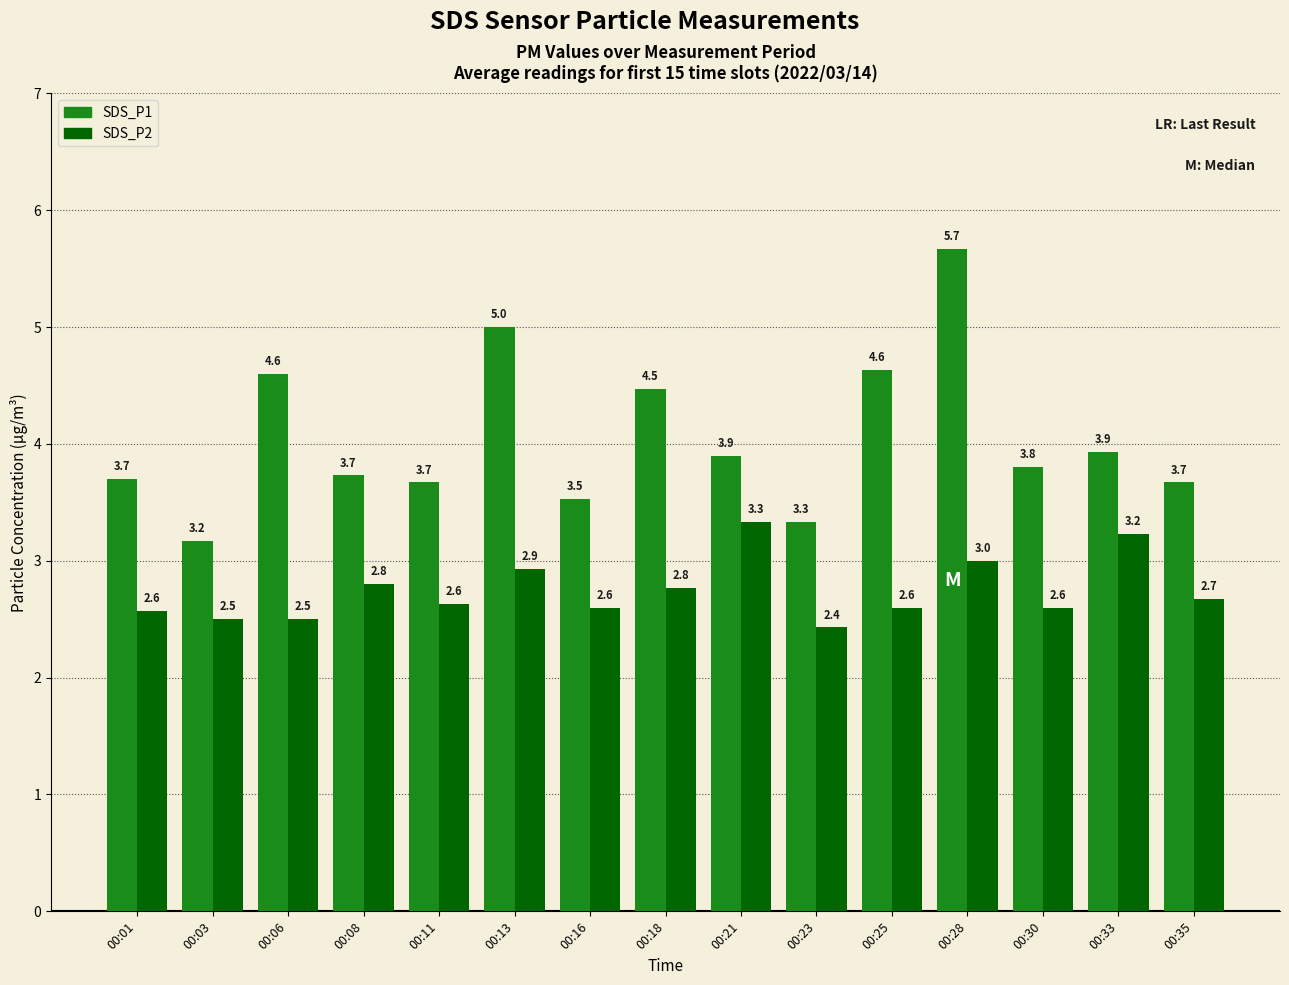

Which series has the largest total across all categories?

SDS_P1